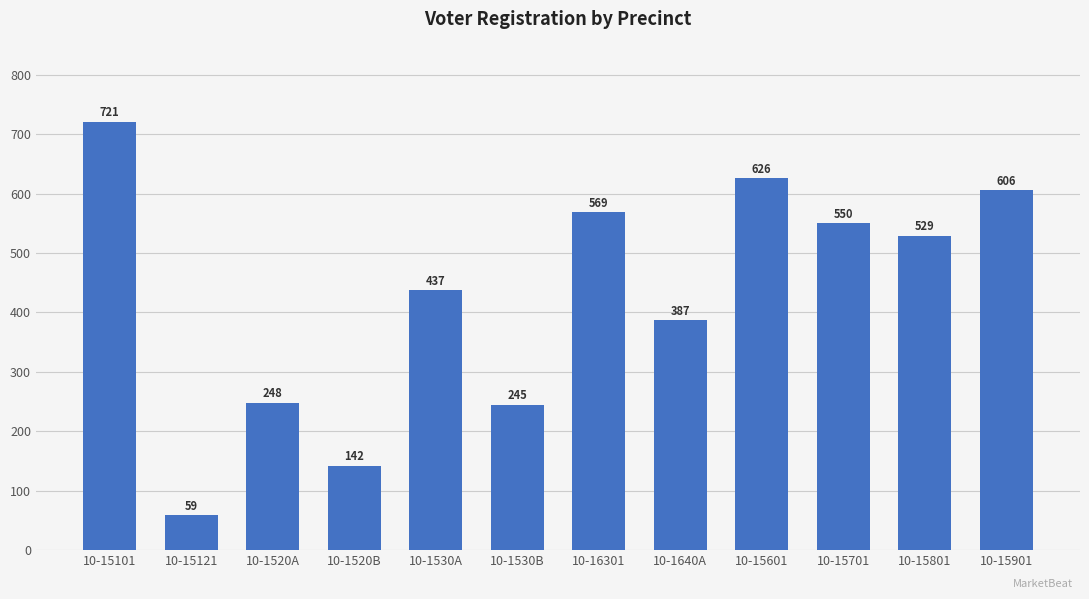

Reading left to right, what are all the values shown in this chart?

10-15101=721	10-15121=59	10-1520A=248	10-1520B=142	10-1530A=437	10-1530B=245	10-16301=569	10-1640A=387	10-15601=626	10-15701=550	10-15801=529	10-15901=606